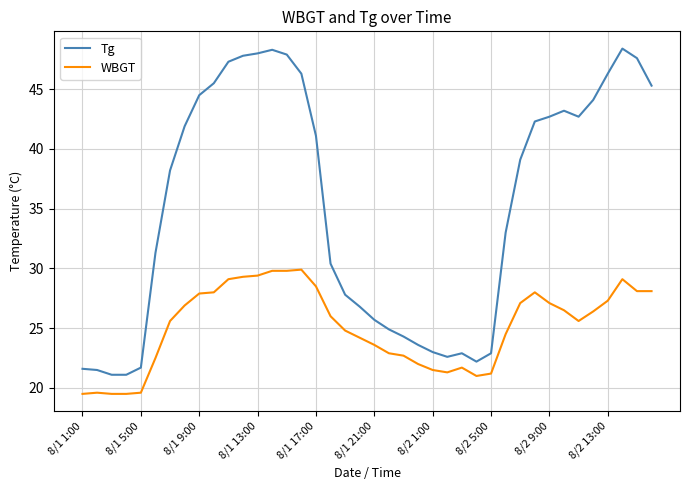

Which series has the largest range (max minus min)?

Tg